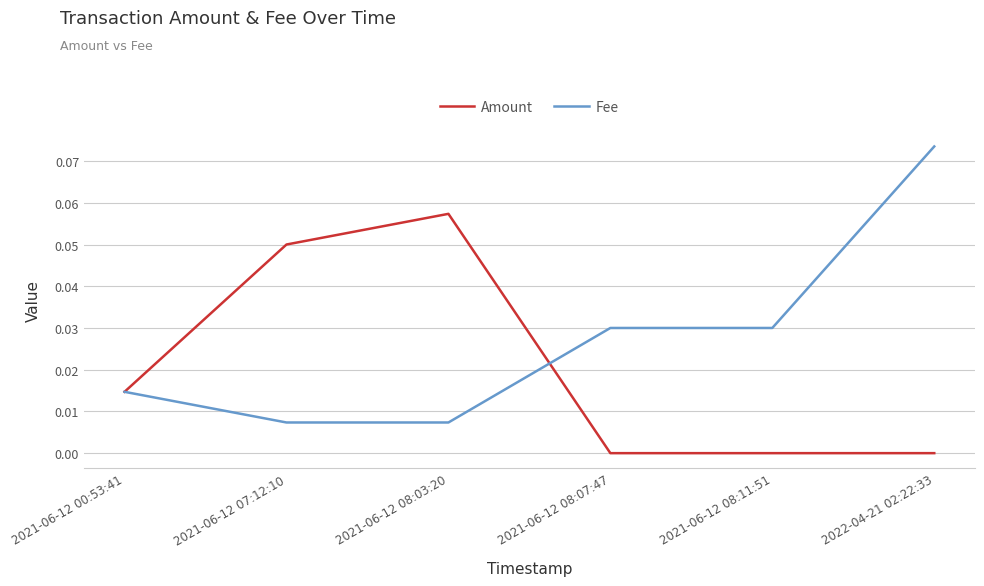

Is it true that Amount equals 0.0 at 2021-06-12 00:53:41?

True